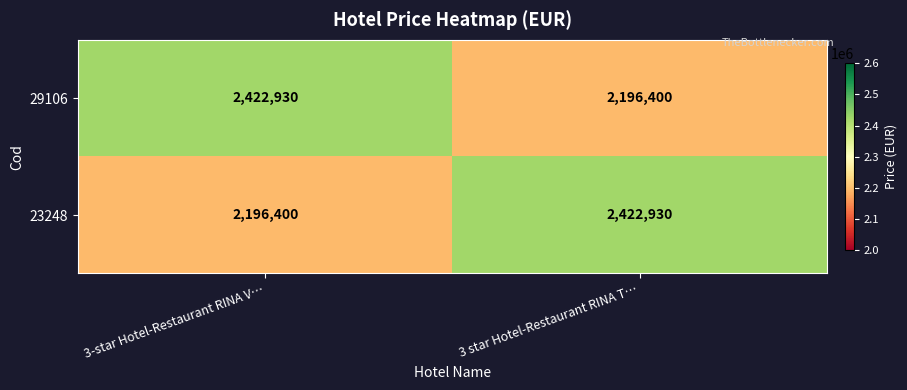

What is the total value across all series at 3-star Hotel-Restaurant RINA V…?

4619330